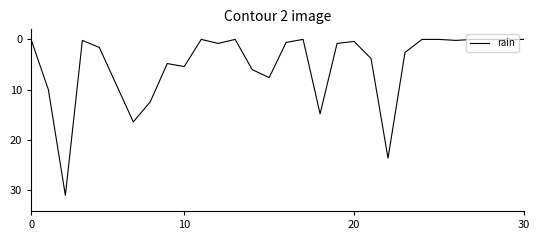

What is the difference between the second highest and second lowest values?

23.6